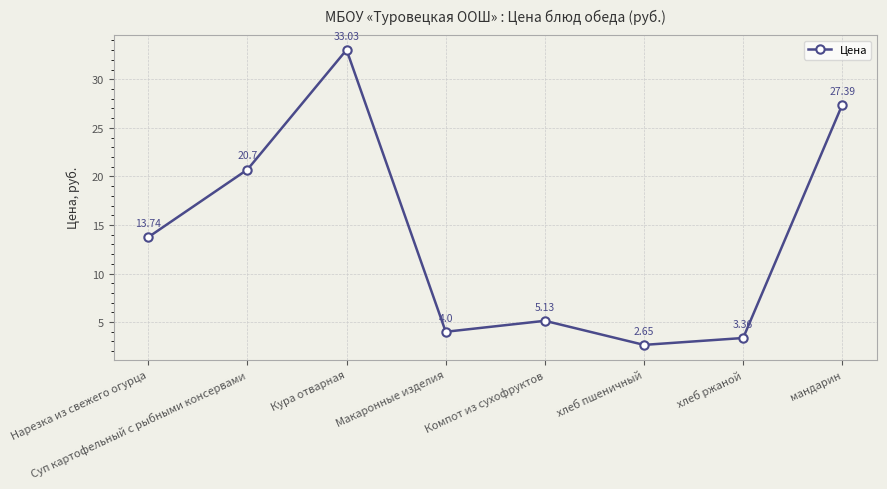

True or false: there are more than 0 points higher than both neighbors.

True